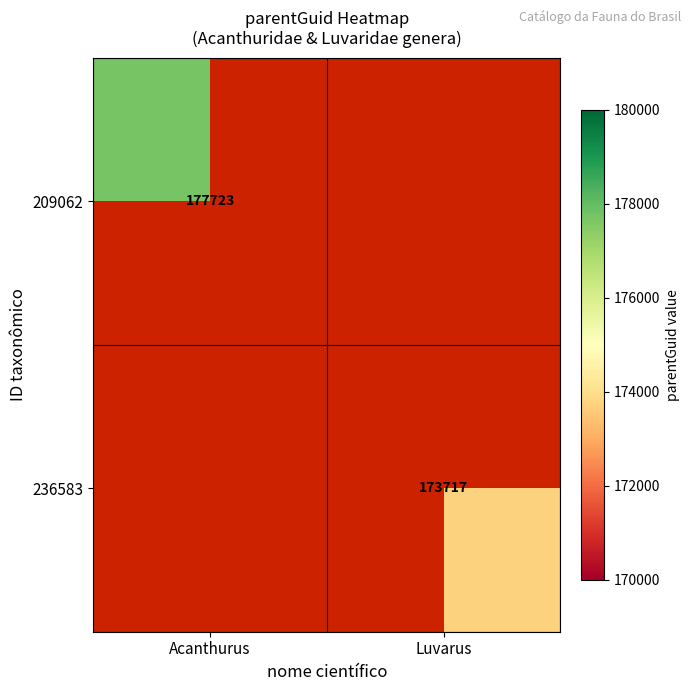

Is the value of 209062 at Acanthurus greater than the value of 236583 at Luvarus?

Yes